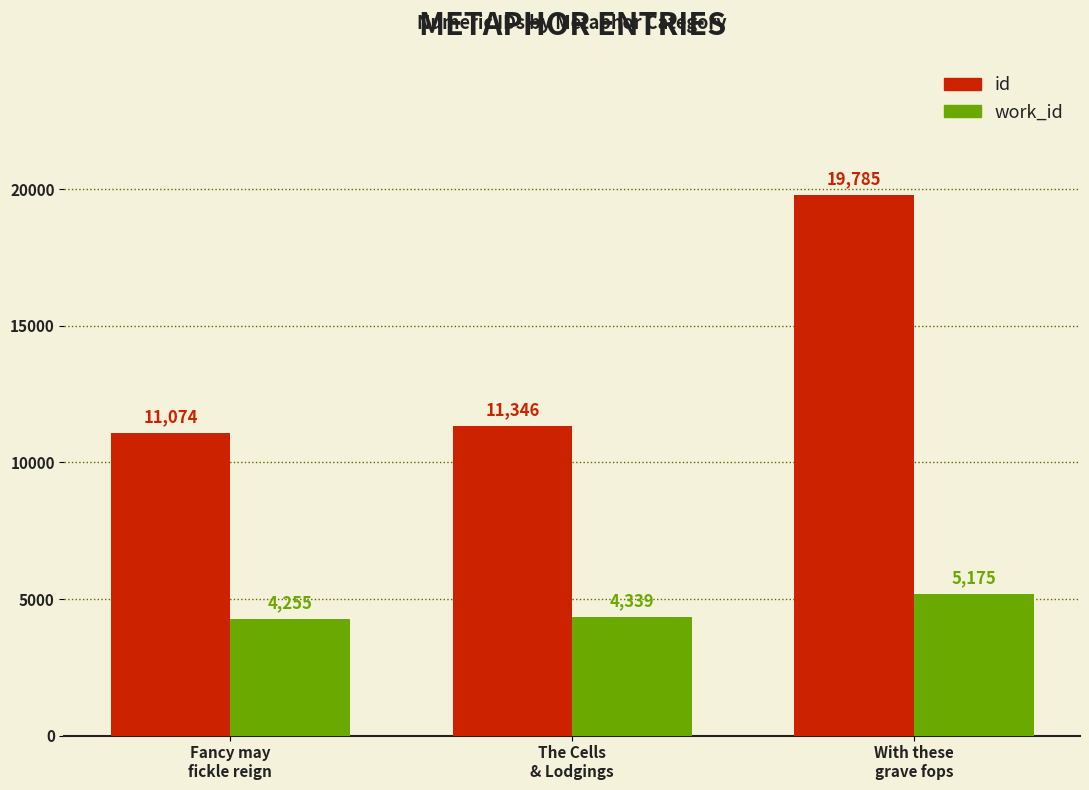

The id series shows 19785 at With these
grave fops. True or false?

True